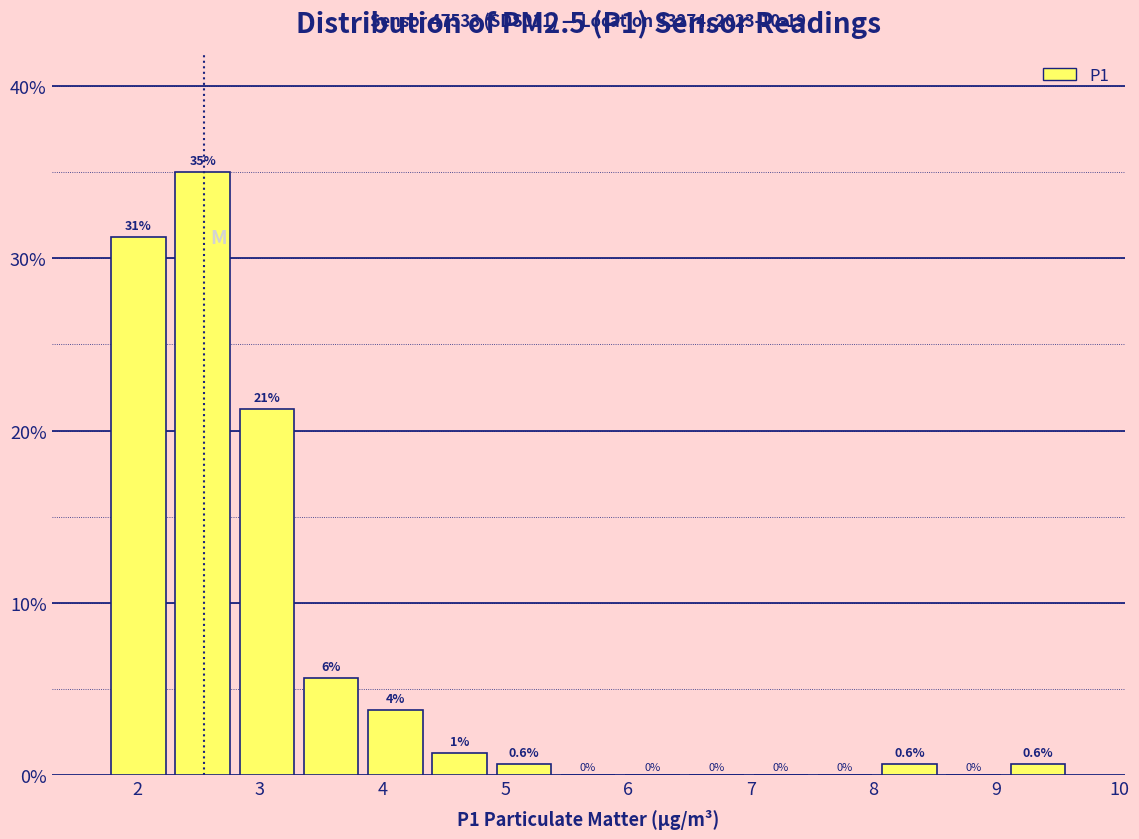

Over which range of the x-axis is the bar tallest?

2.3 to 2.8